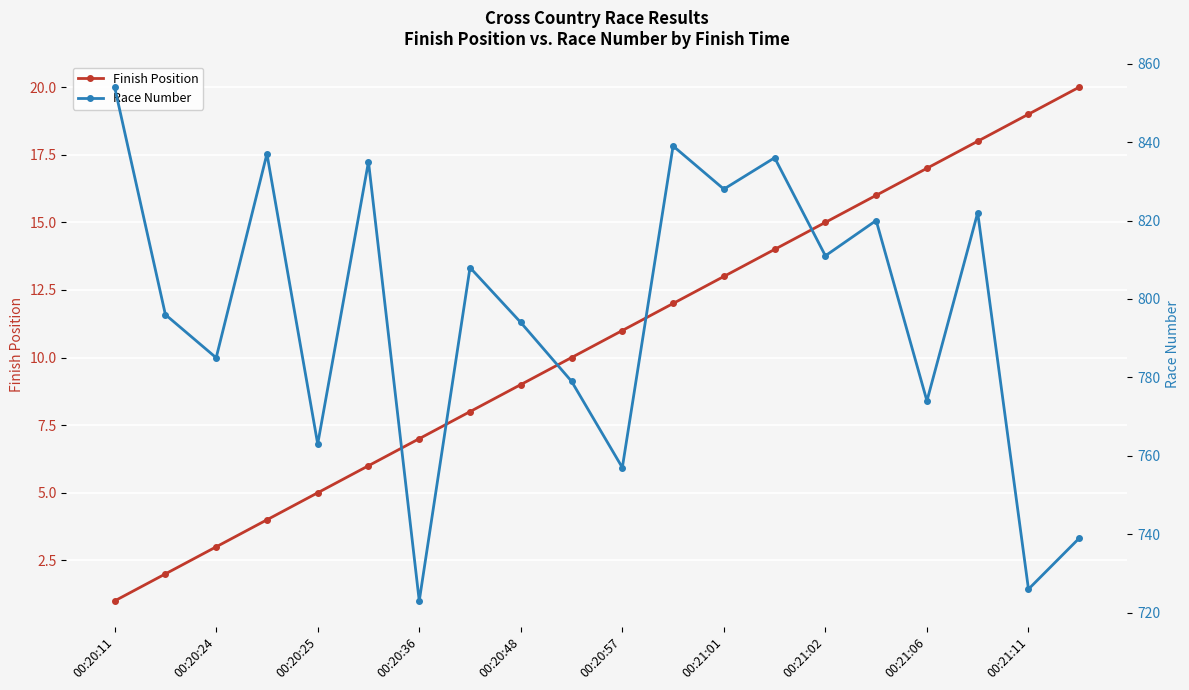

True or false: Race Number and Finish Position cross at least once.

False